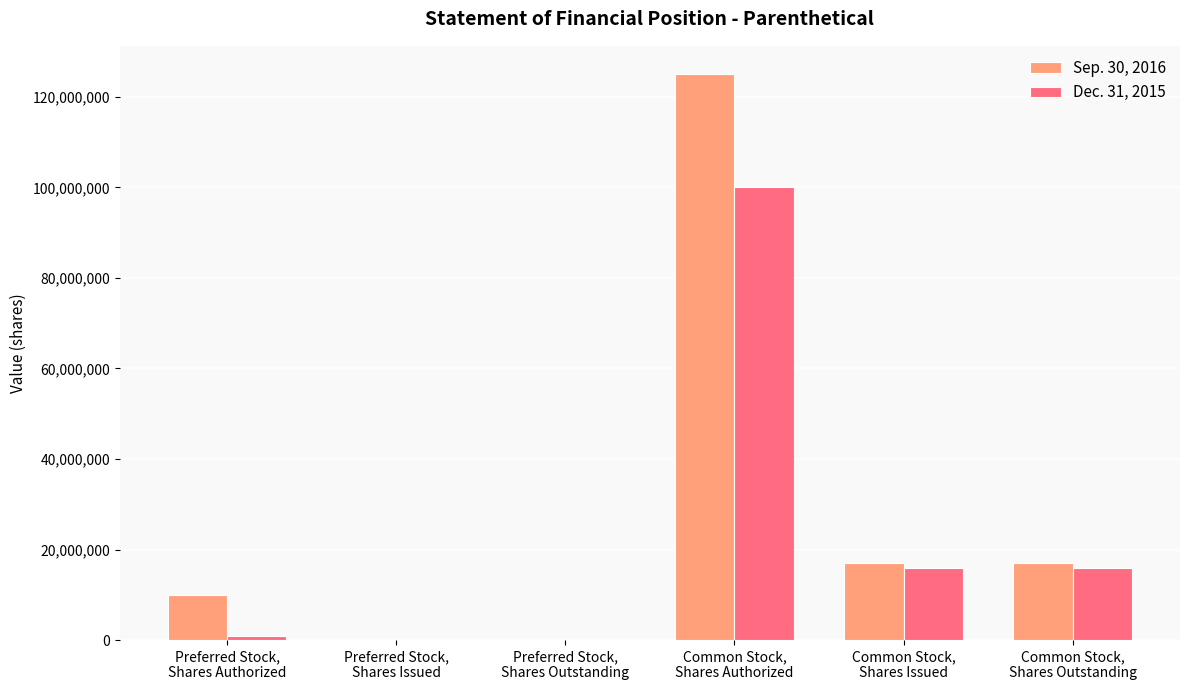

Does the chart contain stacked bars?

No